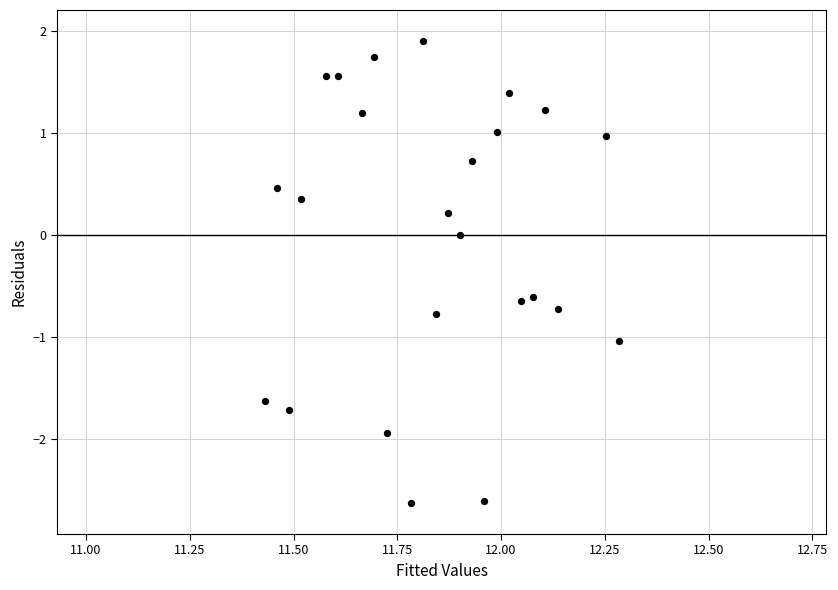

What is the range of Y values (max minus min)?

4.5